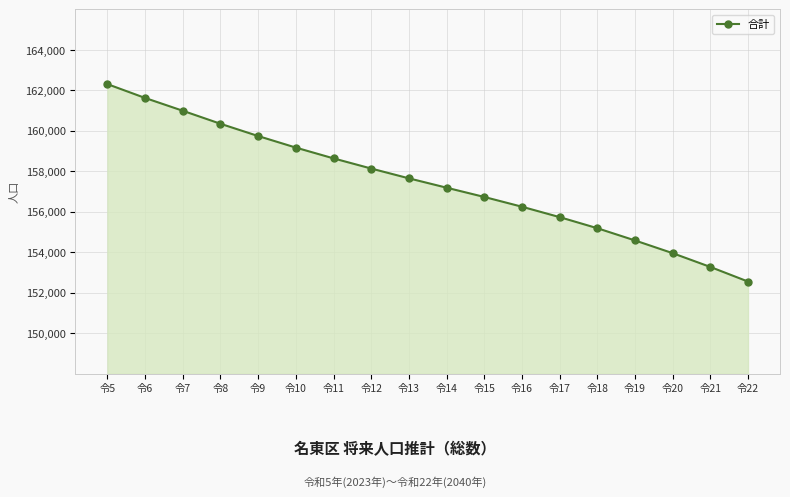

What is the difference between the maximum and minimum values?

9755